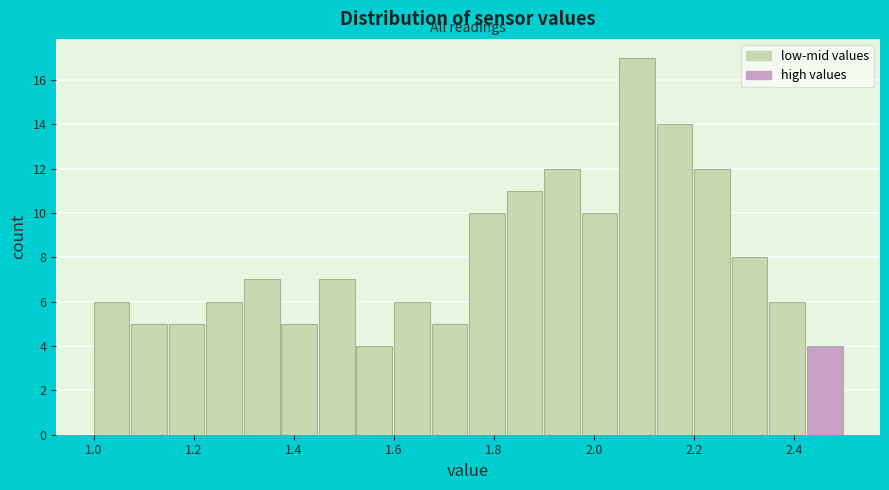

Read against the x-axis, roughly where is the centre of the tallest bar?

2.08